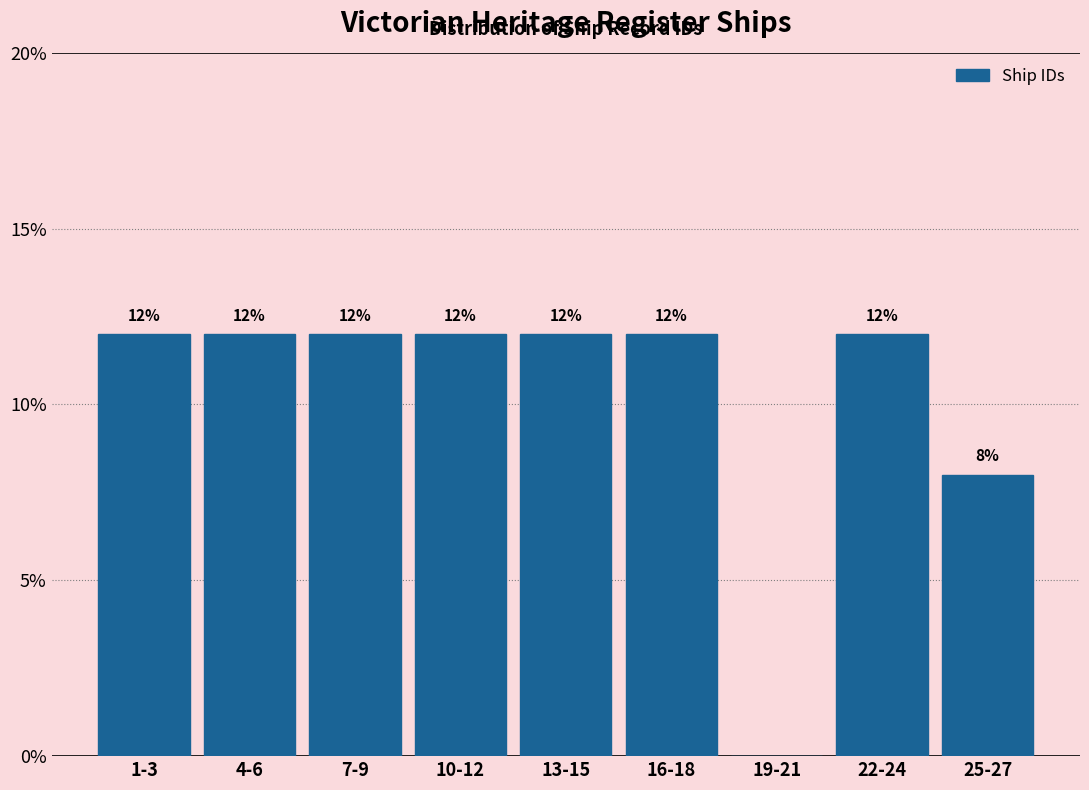

Reading left to right, transcribe all the data shown in this chart.

1-3=12	4-6=12	7-9=12	10-12=12	13-15=12	16-18=12	19-21=0	22-24=12	25-27=8